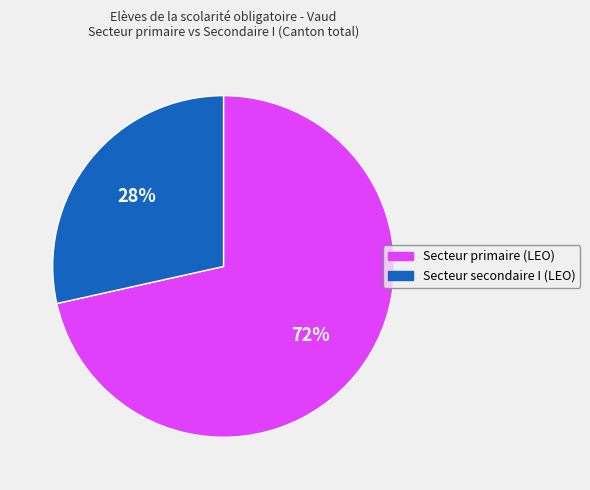

To the nearest percent, what is the average slice percentage?

50%